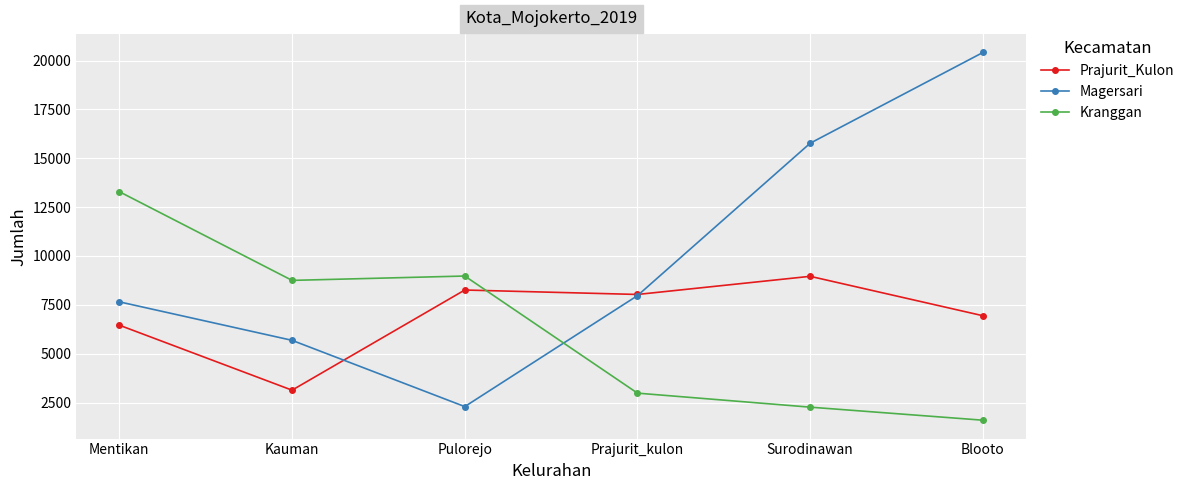

Which series ends up on top after the final intersection of Magersari and Prajurit_Kulon?

Magersari